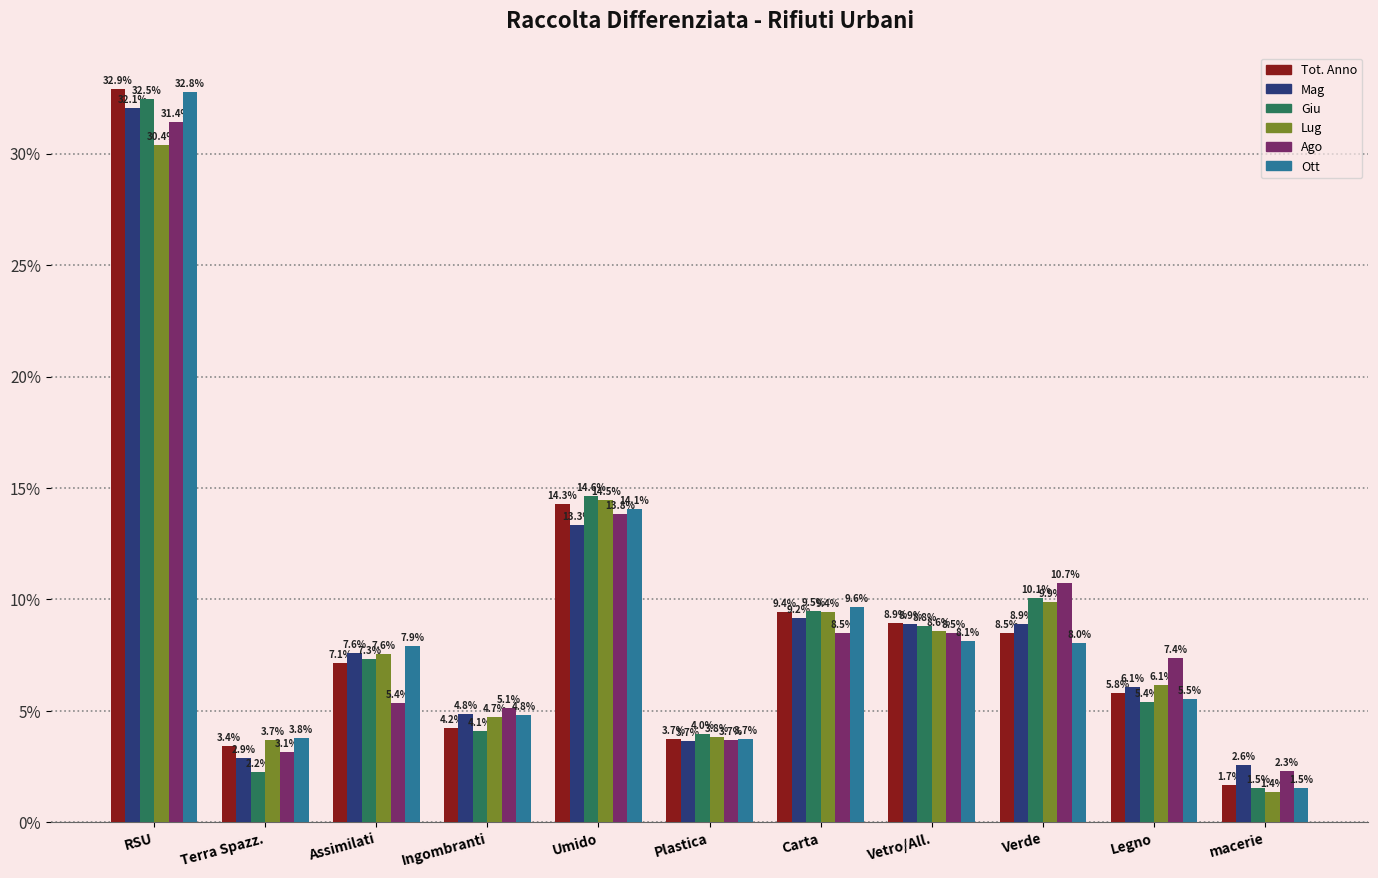

Reading right to left, extract all data points from this chart.

Tot. Anno: 1.7	5.8	8.5	8.9	9.4	3.7	14.3	4.2	7.1	3.4	32.9
Mag: 2.6	6.1	8.9	8.9	9.2	3.7	13.3	4.8	7.6	2.9	32.1
Giu: 1.5	5.4	10.1	8.8	9.5	4.0	14.6	4.1	7.3	2.2	32.5
Lug: 1.4	6.1	9.9	8.6	9.4	3.8	14.5	4.7	7.6	3.7	30.4
Ago: 2.3	7.4	10.7	8.5	8.5	3.7	13.8	5.1	5.4	3.1	31.4
Ott: 1.5	5.5	8.0	8.1	9.6	3.7	14.1	4.8	7.9	3.8	32.8